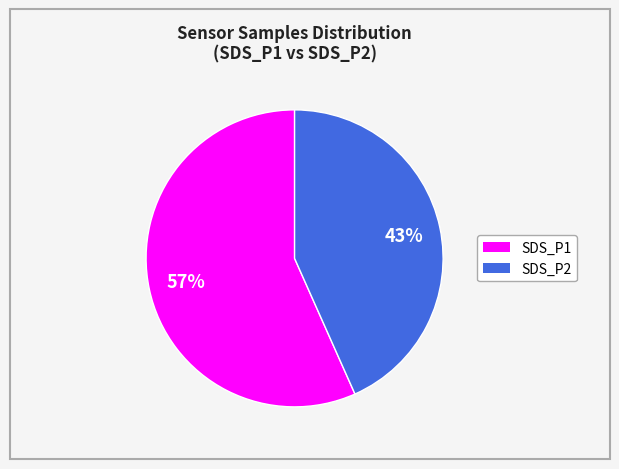

To the nearest percent, what is the average slice percentage?

50%